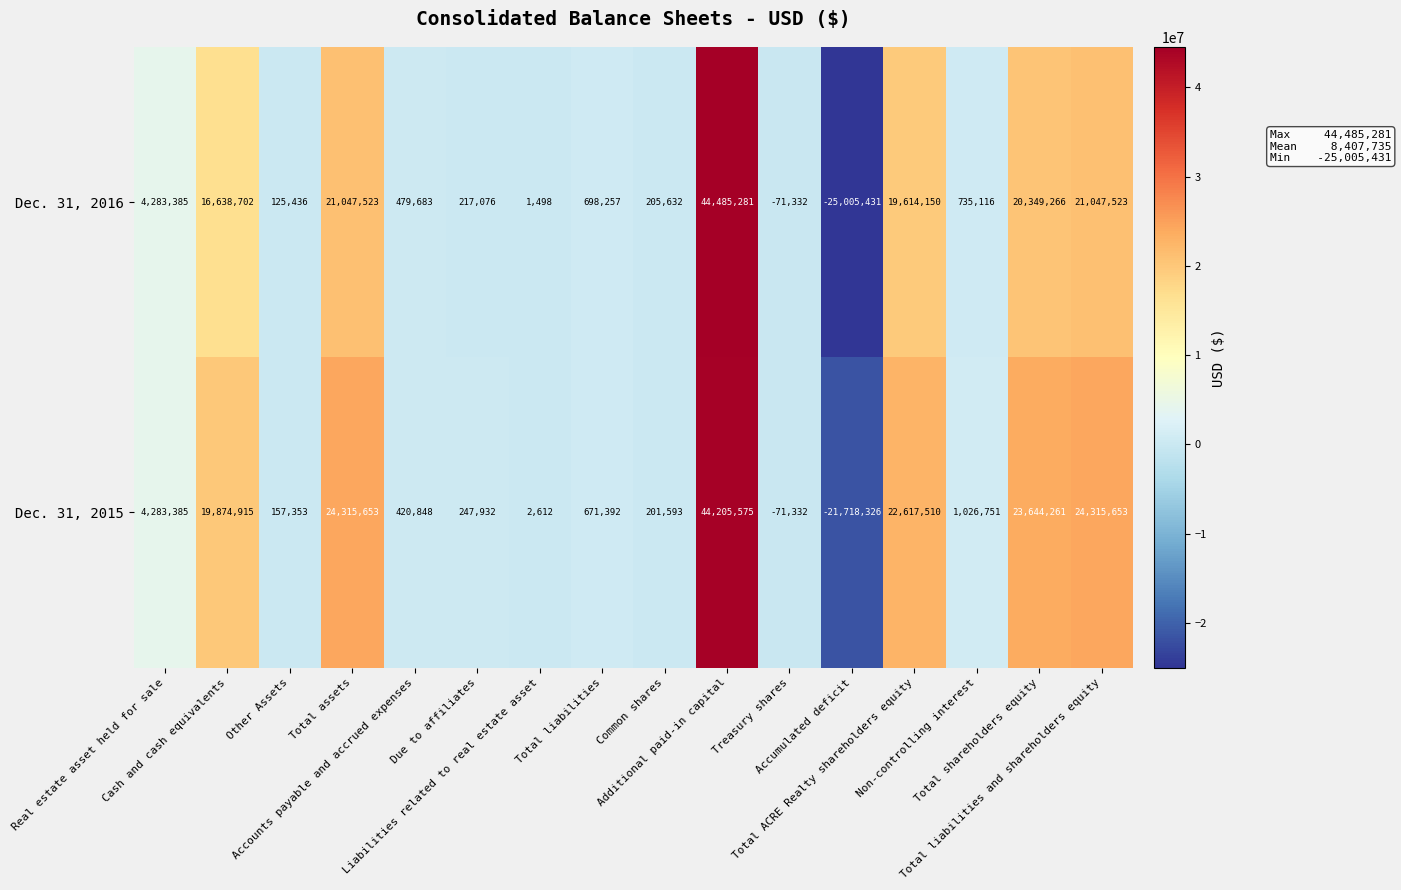

What is the average value of the Dec. 31, 2016 series?

7803235